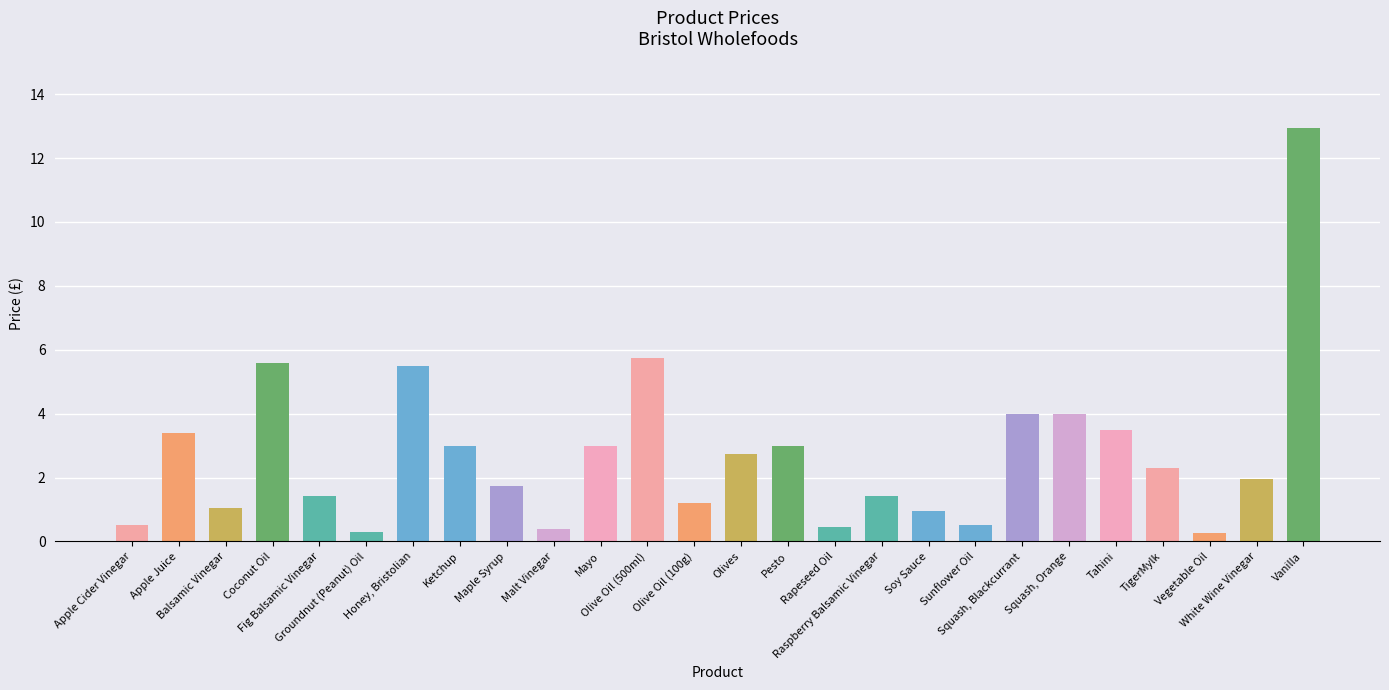

Is it true that the value at Olive Oil (500ml) is 5.8?

True